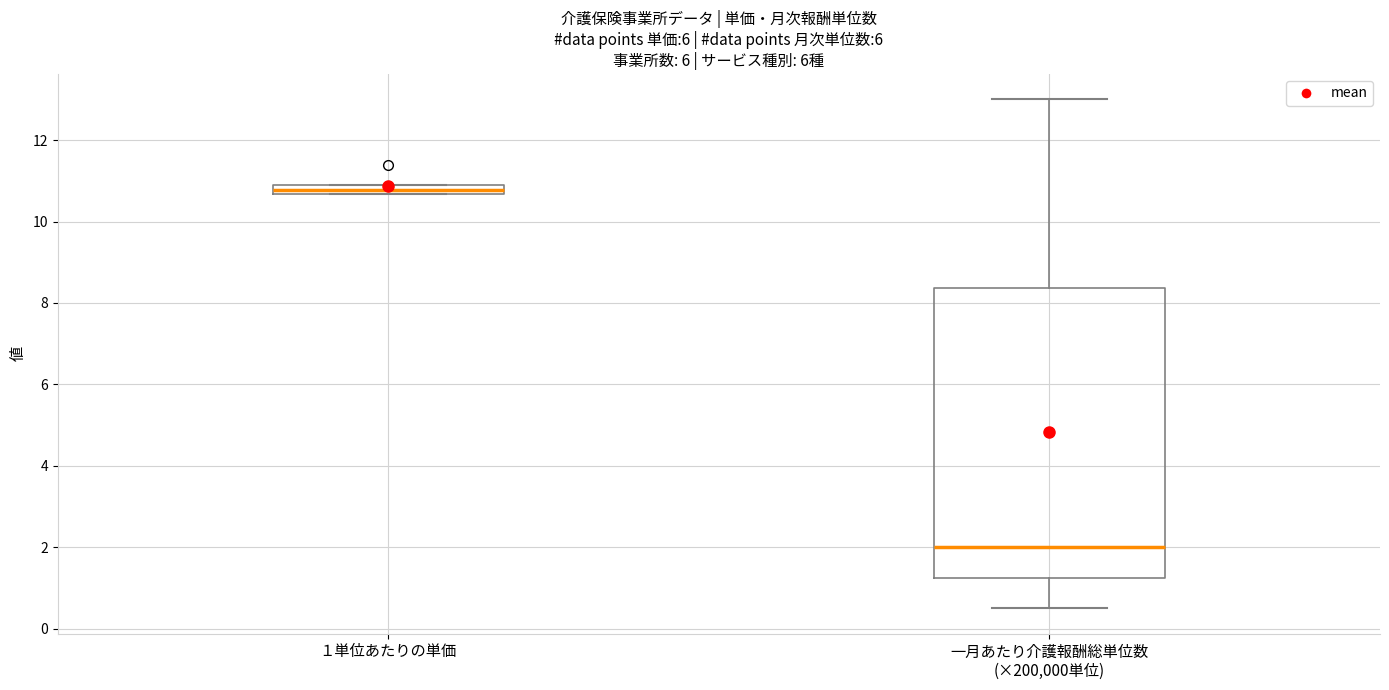

Where is the upper edge of the box for 一月あたり介護報酬総単位数 (×200,000単位) on the y-axis? The values are not printed on the chart, so give them approximately, as read against the axis.

8.4